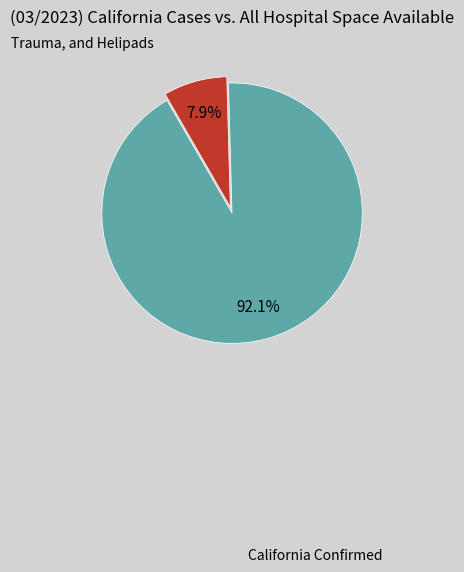

Is there a majority slice in this chart?

Yes